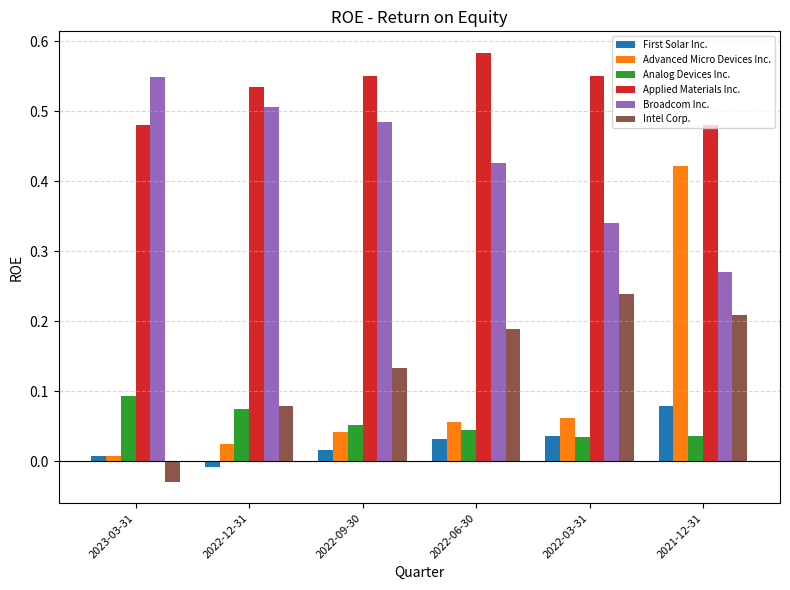

Which category has the lowest value in the Intel Corp. series?

2023-03-31